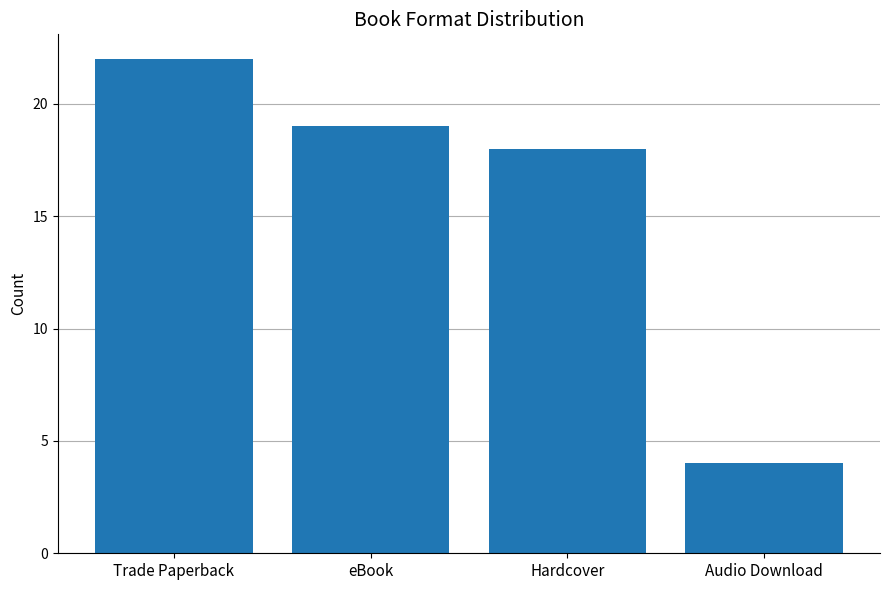

List the labels in order of value, smallest first.

Audio Download, Hardcover, eBook, Trade Paperback